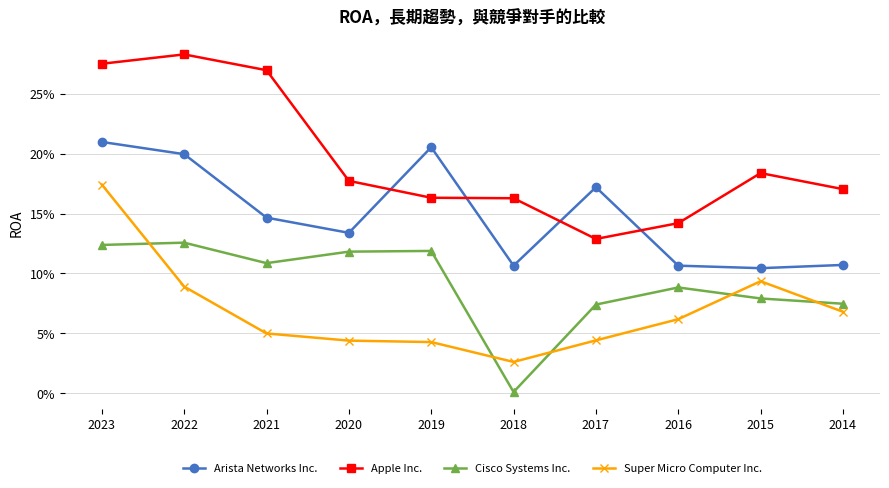

Which series has the largest total across all categories?

Apple Inc.